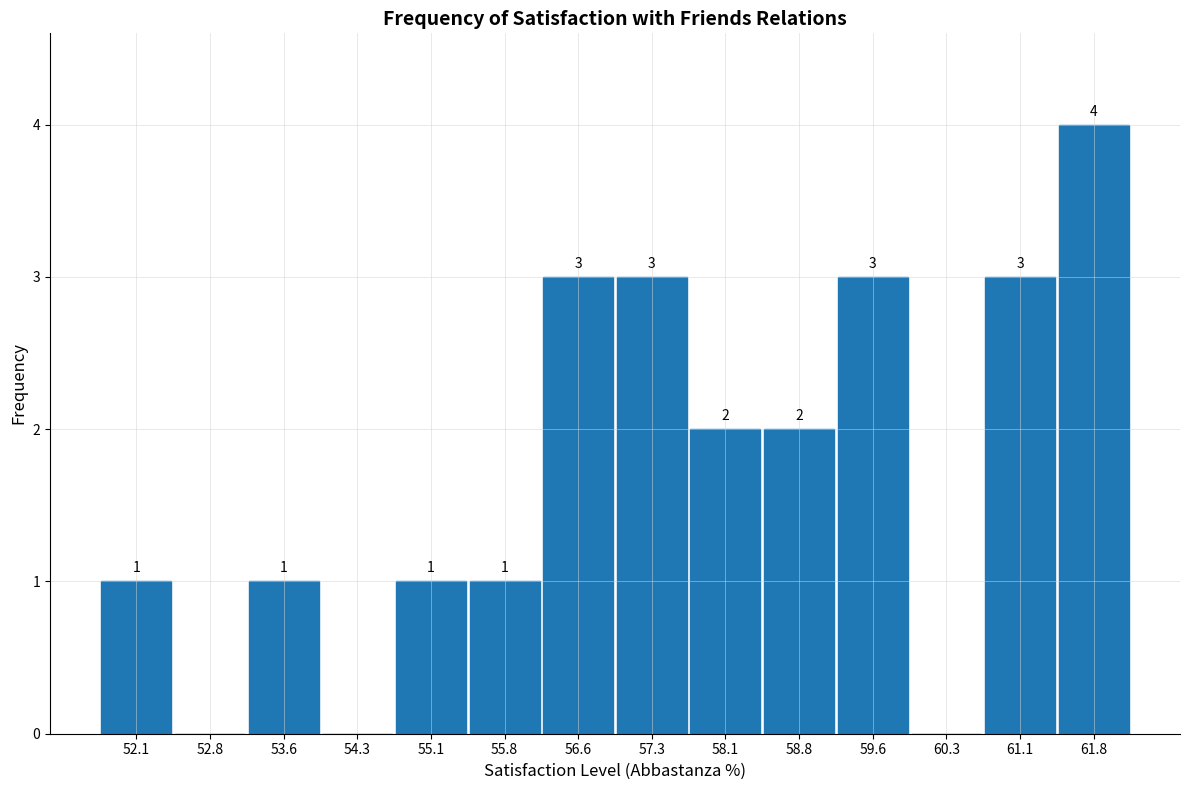

Over which range of the x-axis is the bar tallest?

61.45 to 62.20